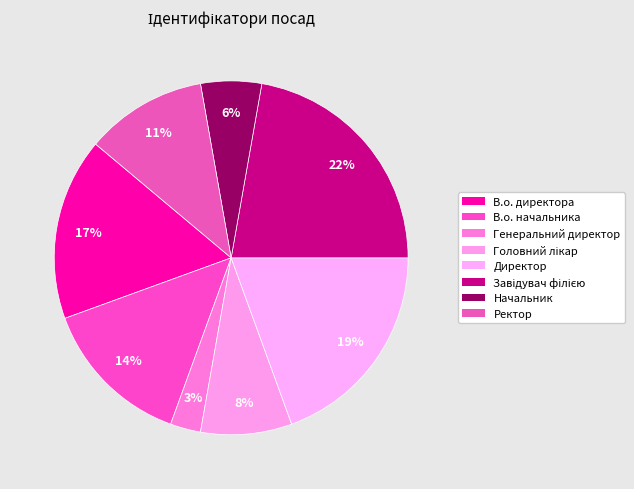

To the nearest percent, what is the difference between the largest and smallest slice percentages?

19%